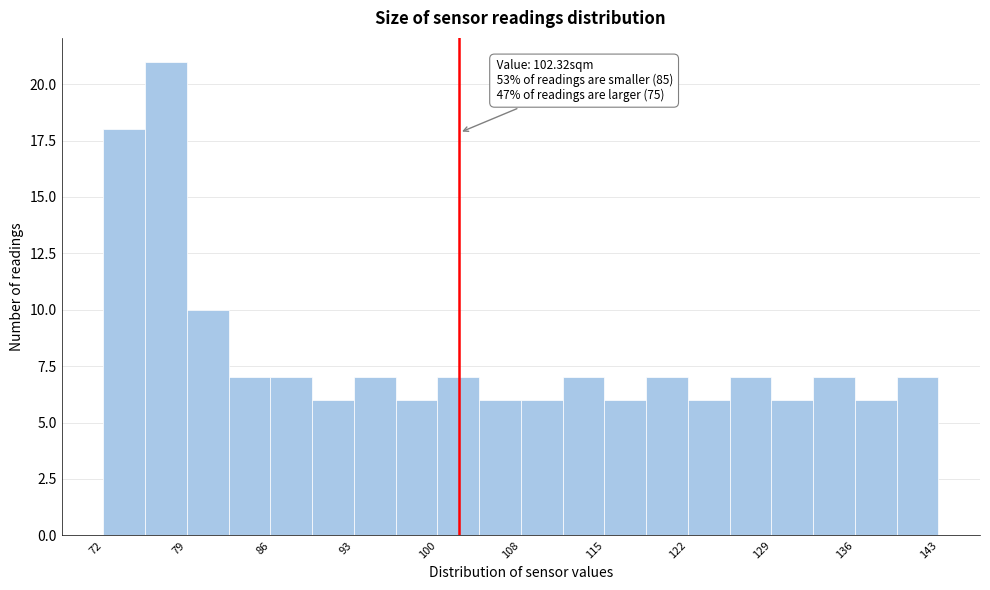

Read against the x-axis, roughly where is the centre of the tallest bar?

77